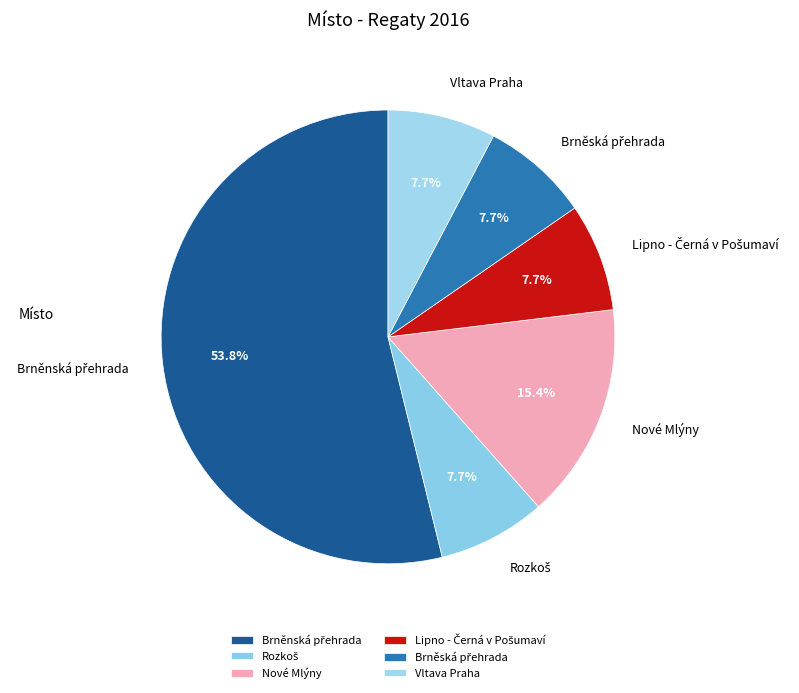

How much of the chart is everything except Nové Mlýny?

84.6%